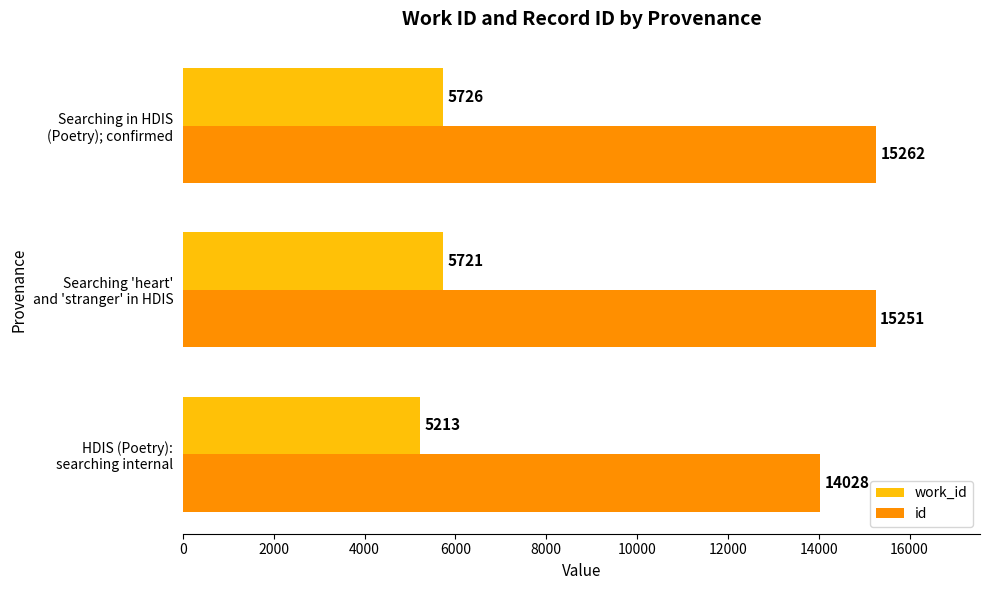

Which series has the largest total across all categories?

id